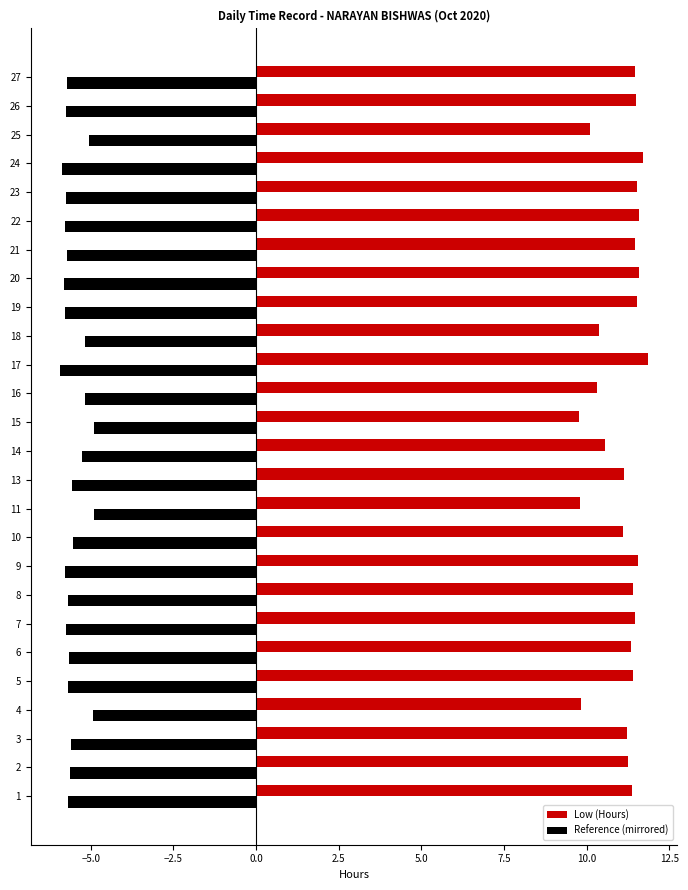

Which series has the largest range (max minus min)?

Low (Hours)